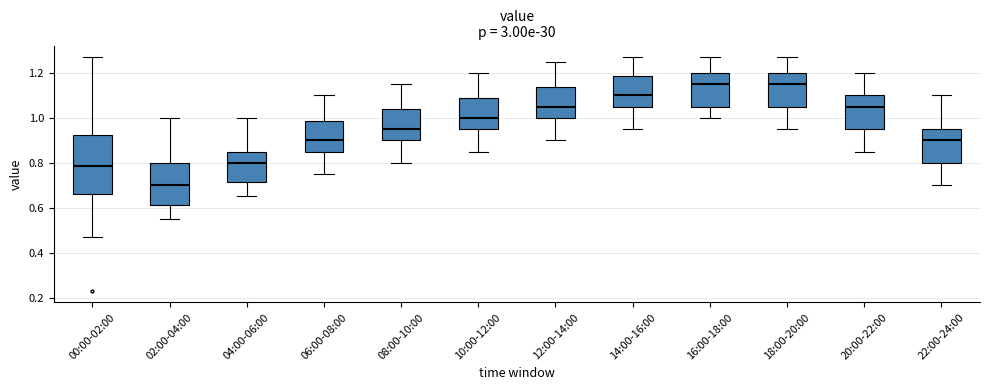

Where does the lower whisker of the box for 08:00-10:00 end on the y-axis? The values are not printed on the chart, so give them approximately, as read against the axis.

0.80